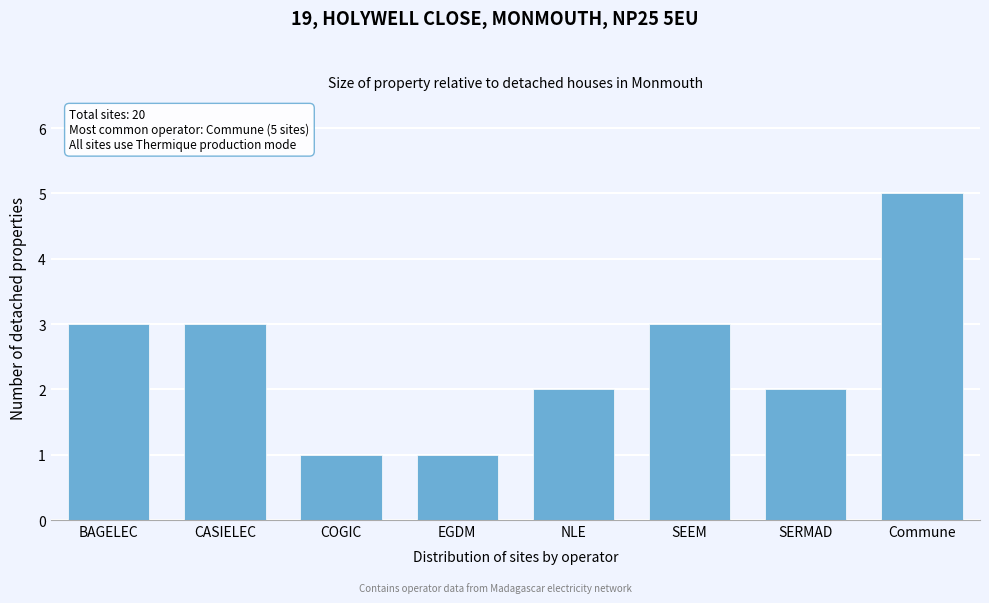

Reading left to right, transcribe all the data shown in this chart.

BAGELEC=3	CASIELEC=3	COGIC=1	EGDM=1	NLE=2	SEEM=3	SERMAD=2	Commune=5